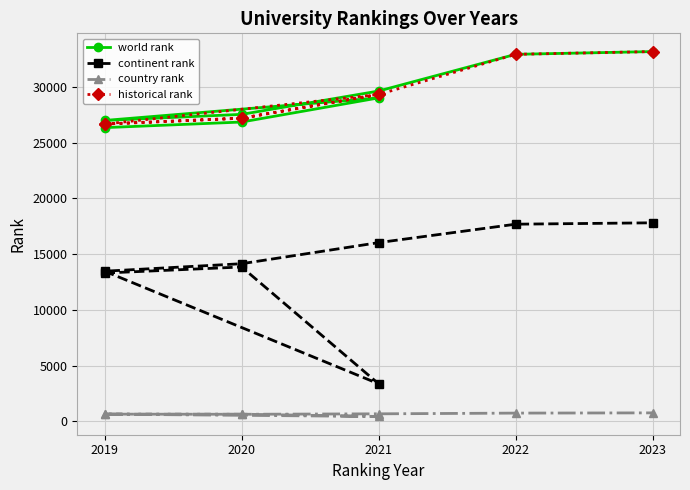

Is this an area chart (filled region under the line)?

No